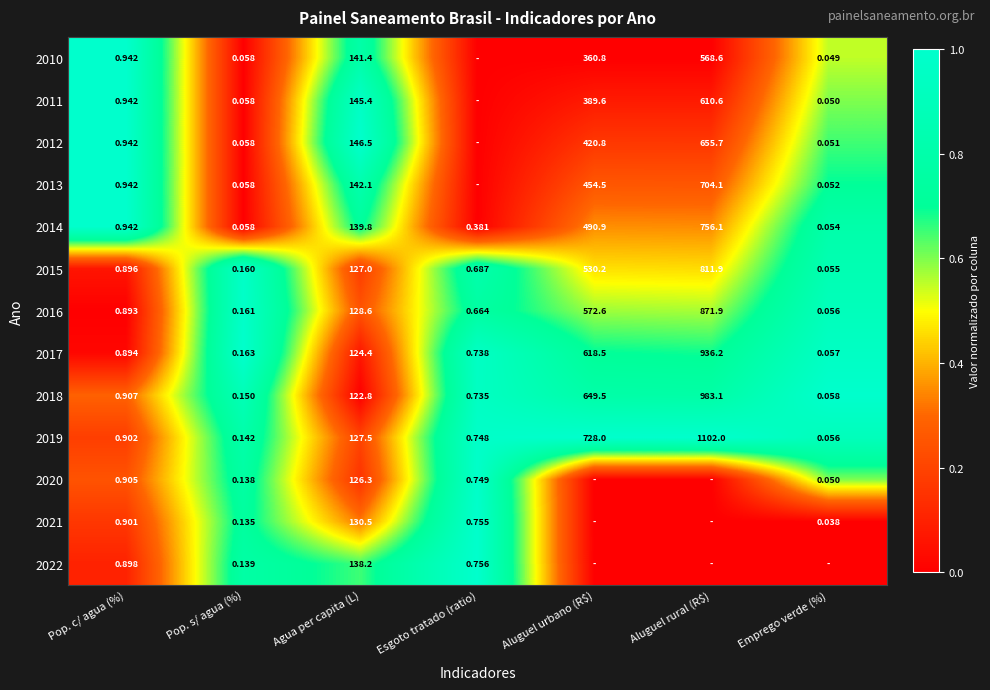

At which label does 2014 reach its peak?

Aluguel rural (R$)